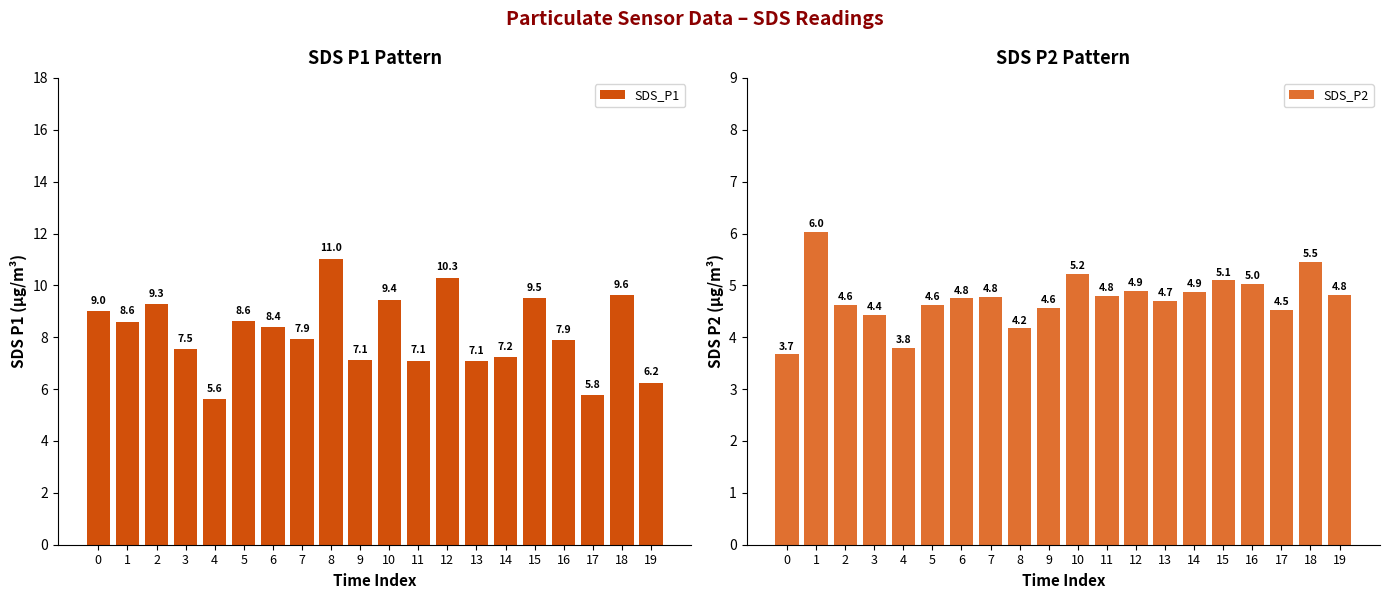

Which has a higher value, 4 or 2?

2